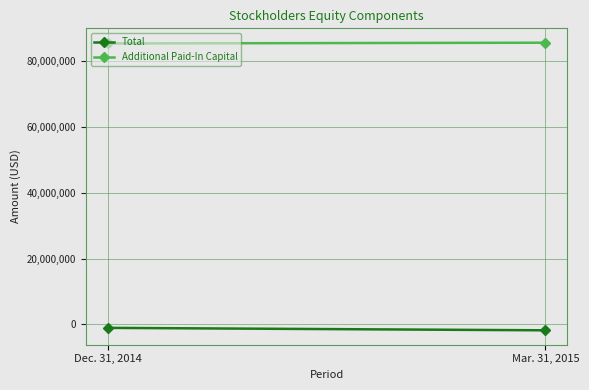

Which series has the largest total across all categories?

Additional Paid-In Capital